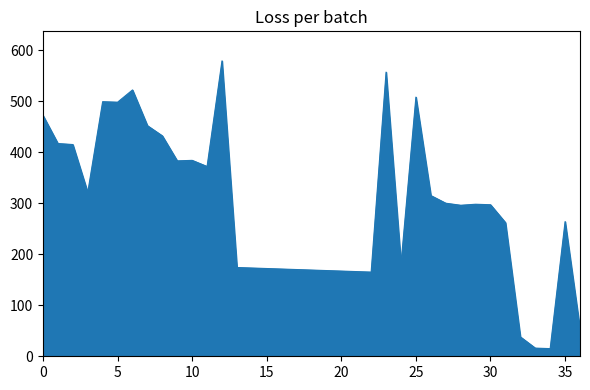

How many distinct data groups are displayed?

1